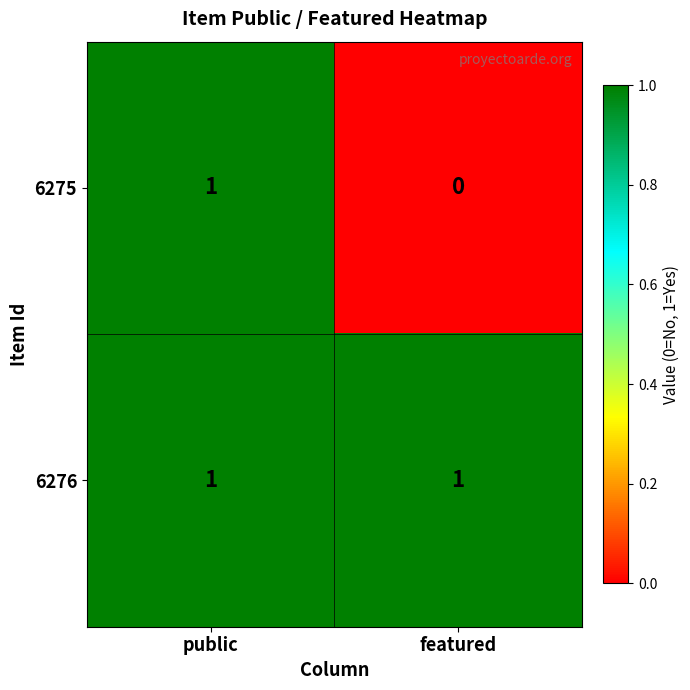

The value of 6276 at featured is 1. True or false?

True